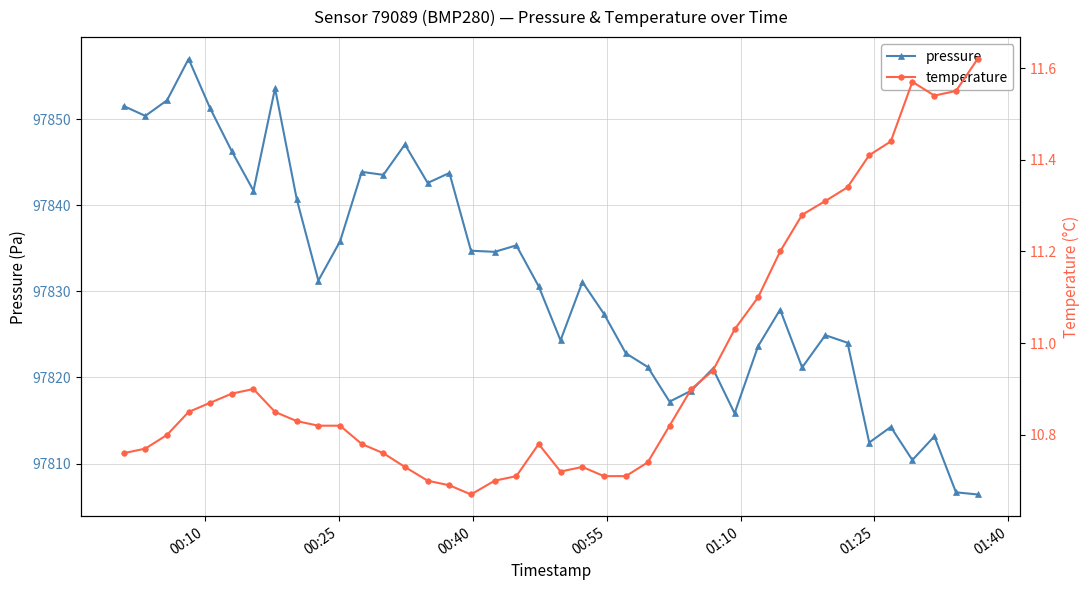

What is the difference between the maximum and minimum values in the temperature series?

0.9